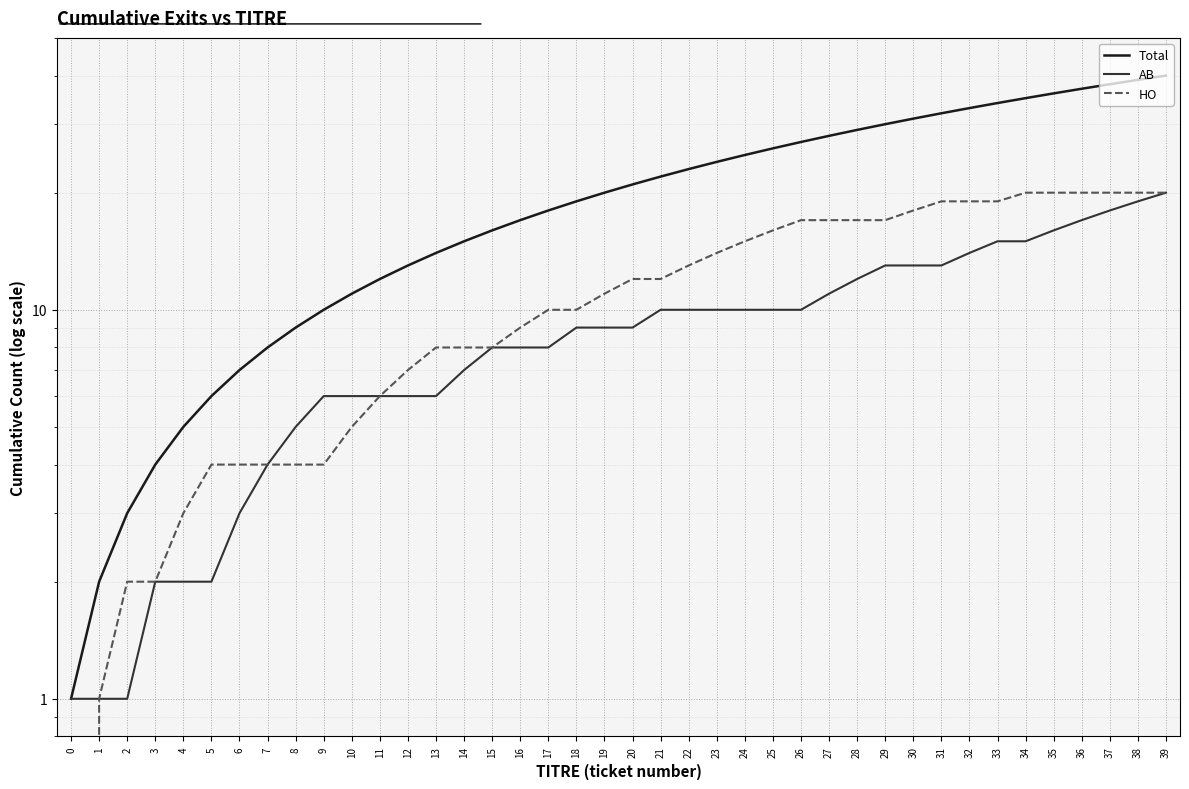

What is the sum of the Total values at 26 and 11?

39